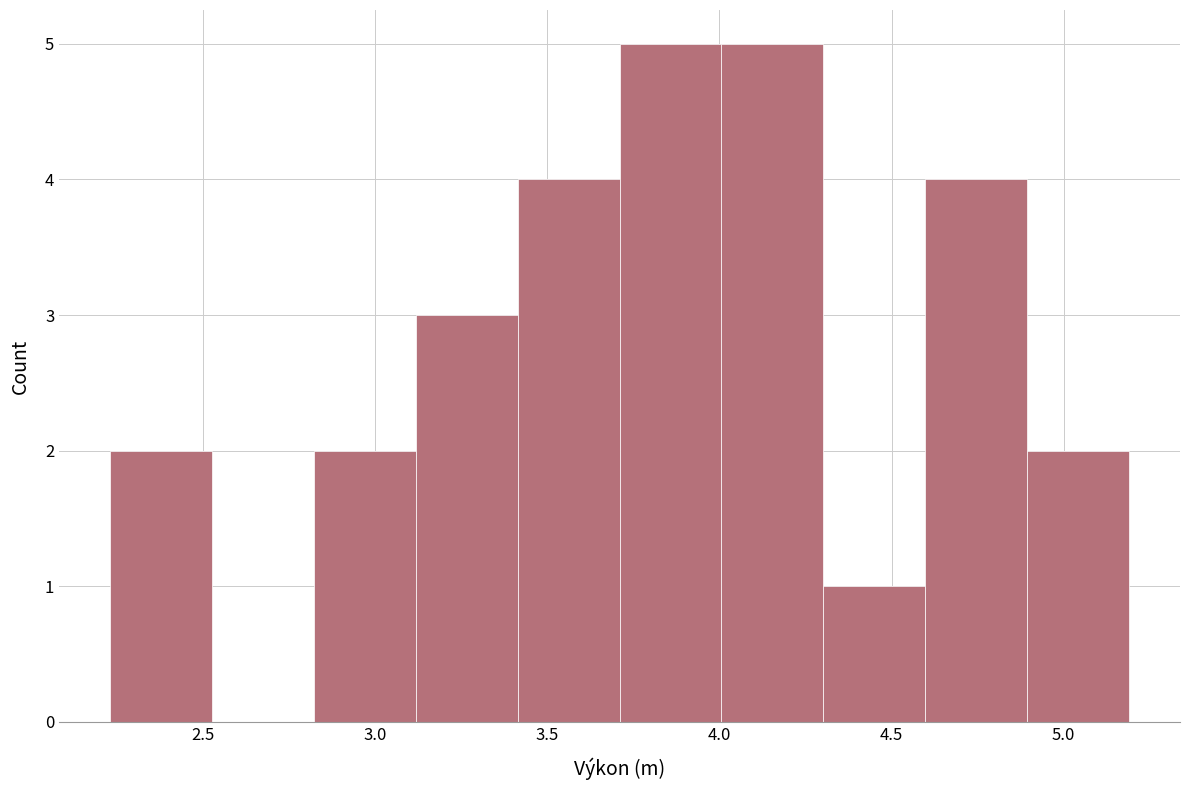

Reading left to right, transcribe this chart: for each bar, give the range it covers on the x-axis and its height. Neither the bar edges nor the heights are printed on the chart, so give them approximately, as read against the axes.

2.25 to 2.55: 2
2.55 to 2.80: 0
2.80 to 3.10: 2
3.10 to 3.40: 3
3.40 to 3.70: 4
3.70 to 4.00: 5
4.00 to 4.30: 5
4.30 to 4.60: 1
4.60 to 4.90: 4
4.90 to 5.20: 2